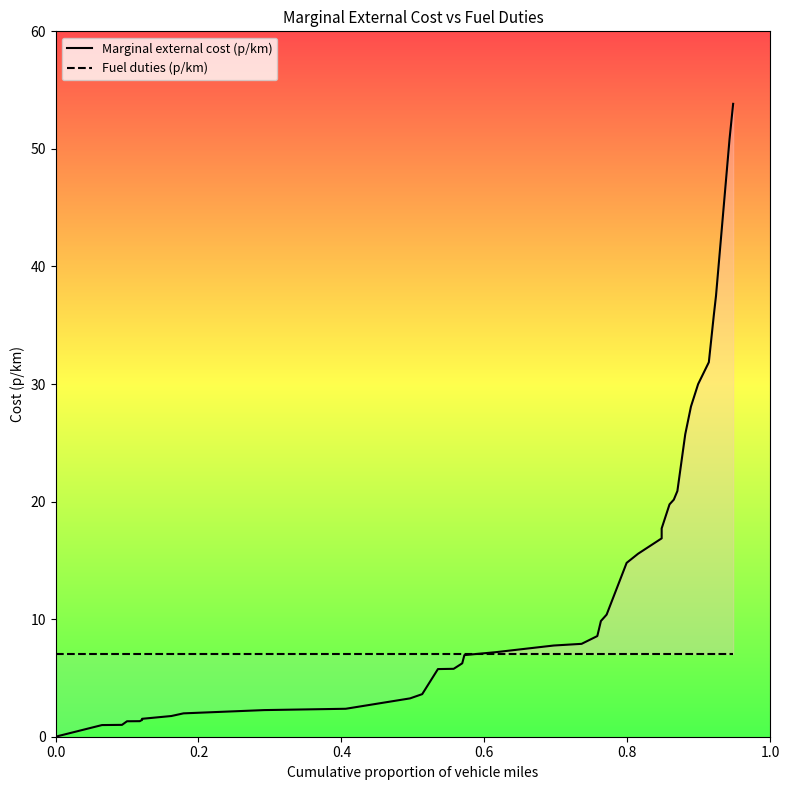

What value does the Fuel duties (p/km) series have at 0.4?

7.0